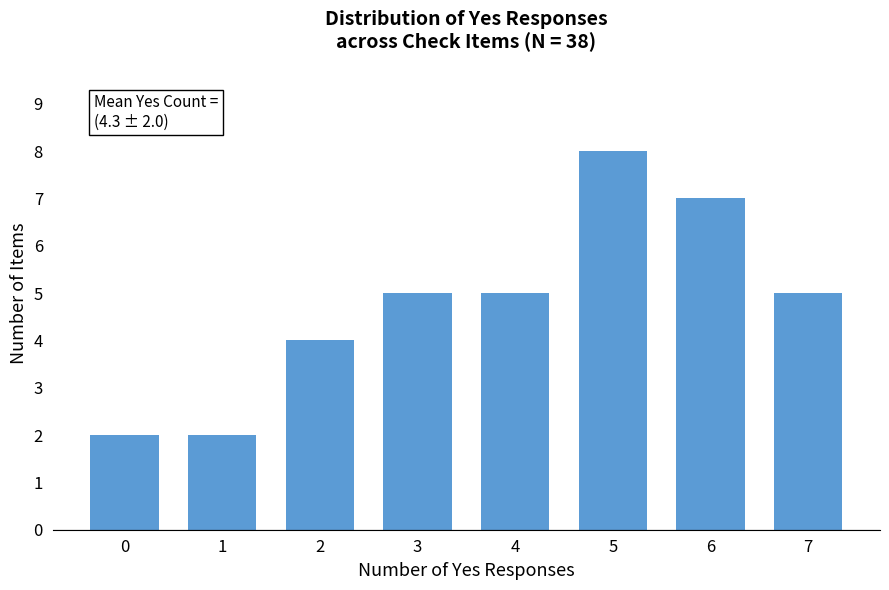

Reading left to right, extract all data points from this chart.

0=2	1=2	2=4	3=5	4=5	5=8	6=7	7=5